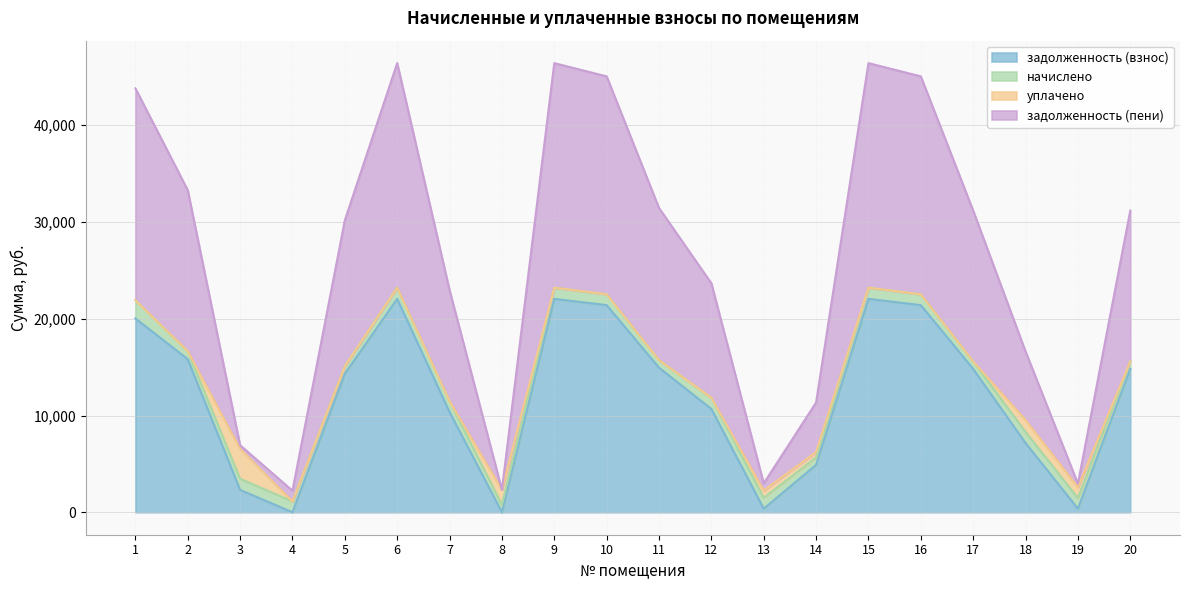

What is the highest value of the задолженность (взнос) series?

22056.6